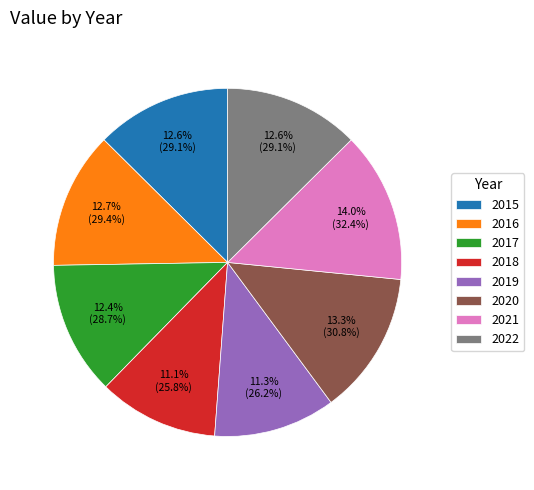

The 2018 slice represents 4% of the pie. True or false?

False